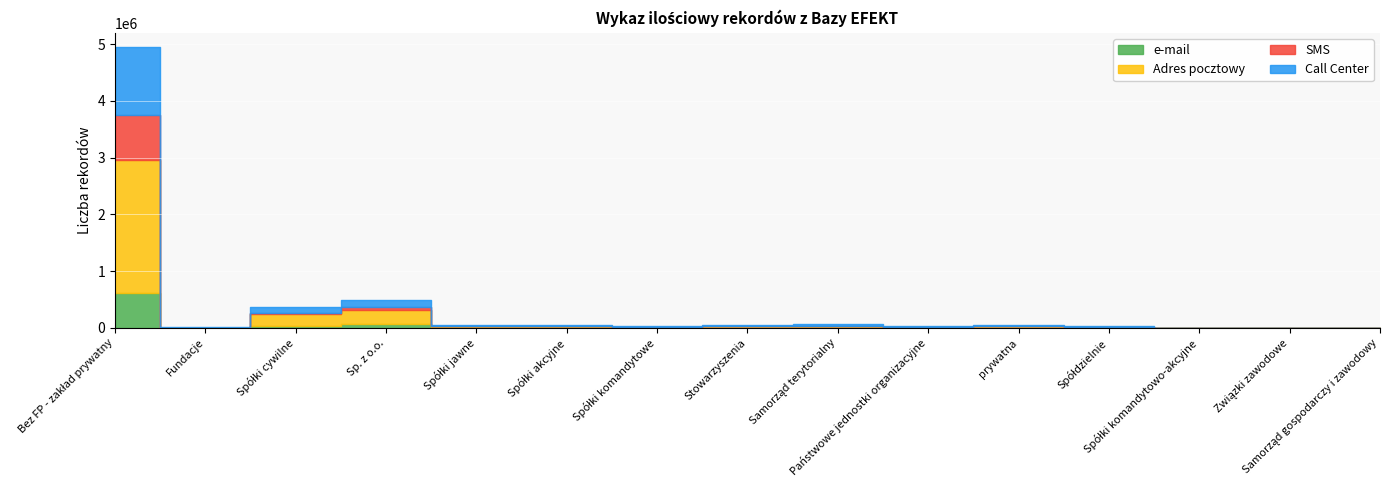

Where is the first local minimum for SMS?

Fundacje